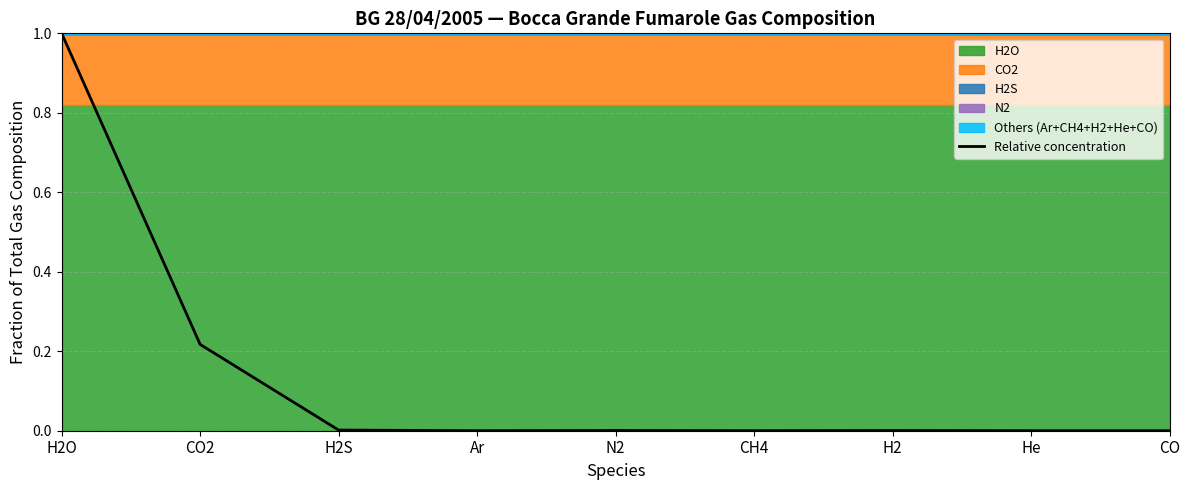

True or false: the data has more than 2 interior local peaks.

False